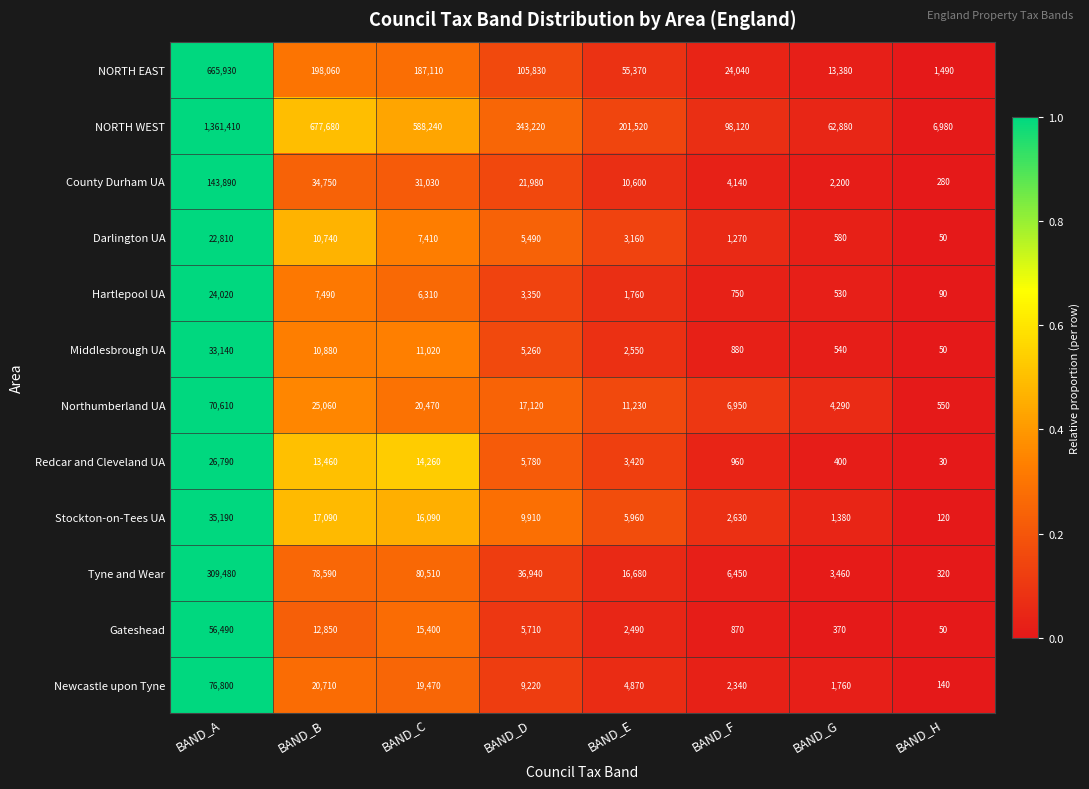

Which series has the largest range (max minus min)?

NORTH WEST